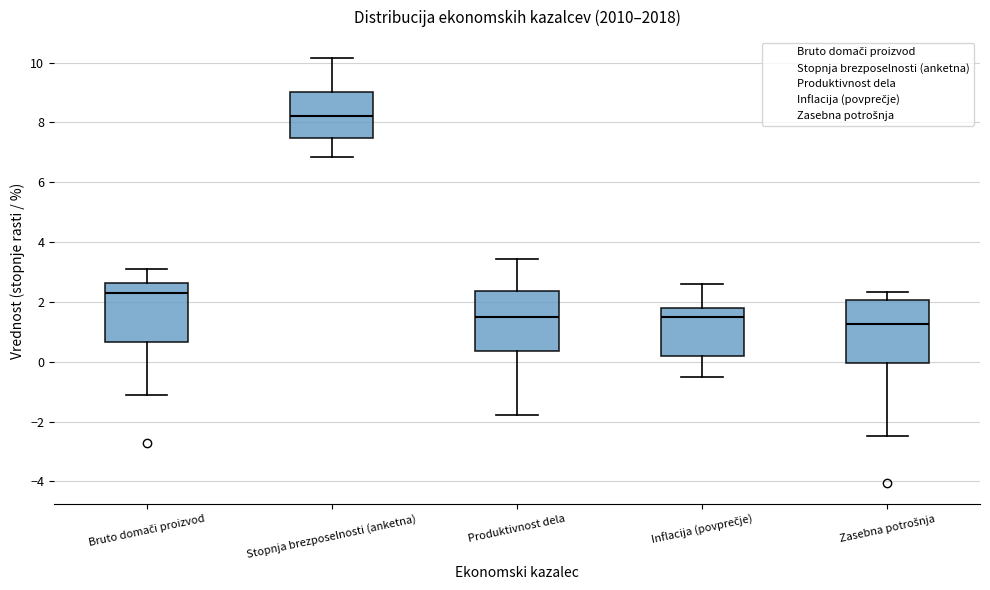

Reading left to right, transcribe this box plot: for each box, give where its median line is, the range the box spans, and where its two whiskers end, as read against the y-axis. The values are not printed on the chart, so give them approximately, as read against the axis.

Bruto domači proizvod: median 2.4, box 0.6 to 2.6, whiskers -1.0 to 3.2
Stopnja brezposelnosti (anketna): median 8.2, box 7.4 to 9.0, whiskers 6.8 to 10.2
Produktivnost dela: median 1.4, box 0.4 to 2.4, whiskers -1.8 to 3.4
Inflacija (povprečje): median 1.6, box 0.2 to 1.8, whiskers -0.4 to 2.6
Zasebna potrošnja: median 1.2, box 0.0 to 2.0, whiskers -2.4 to 2.4